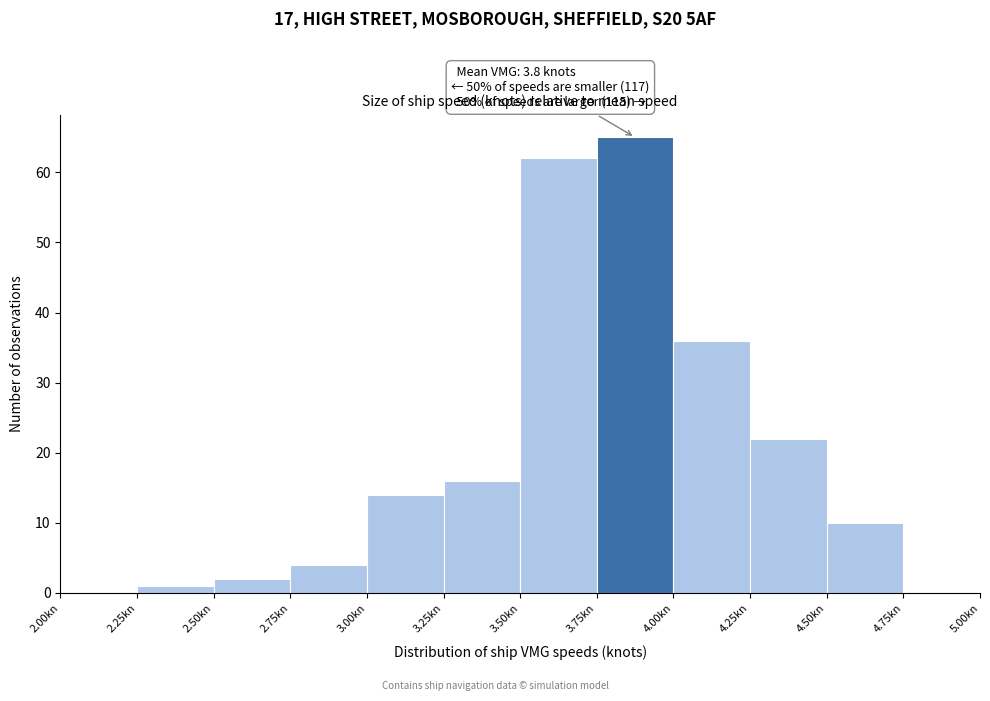

Which range on the x-axis has the tallest bar?

3.75 to 4.00